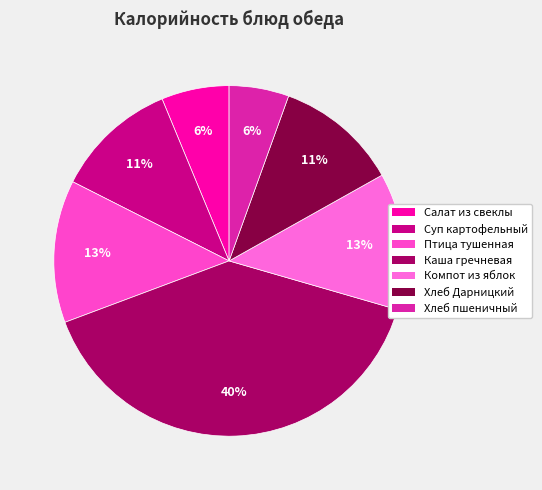

Which category has the biggest portion of the pie?

Каша гречневая рассыпчатая